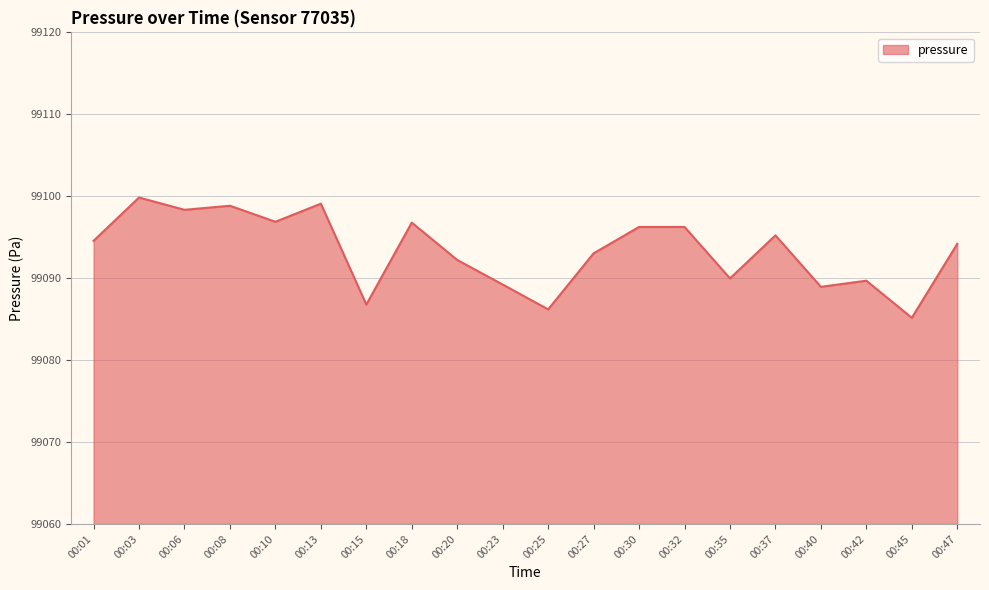

What is the change in value from 00:20 to 00:32?

+4.0